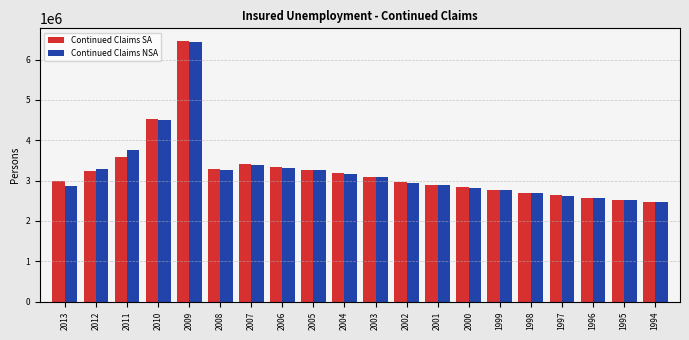

True or false: Continued Claims NSA has a value of 1608078 at 1994.

False